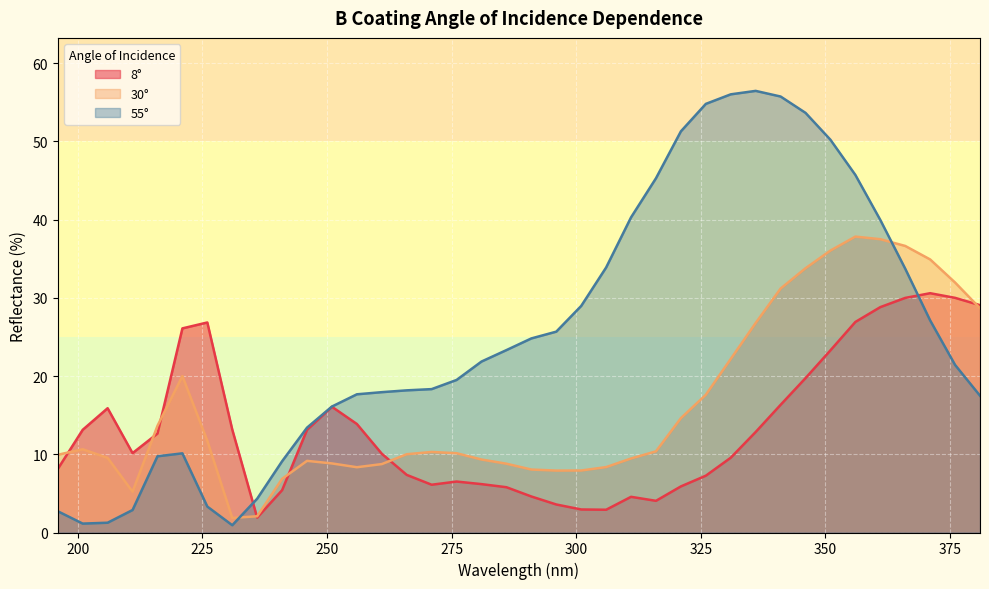

At which category is the sum across all series the highest?

356